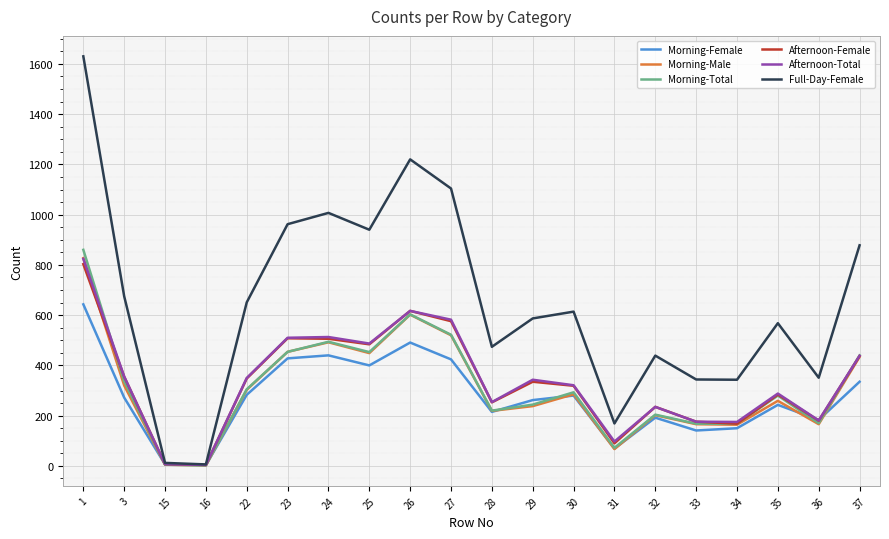

Where is Afternoon-Total nearest to the value 414?

37